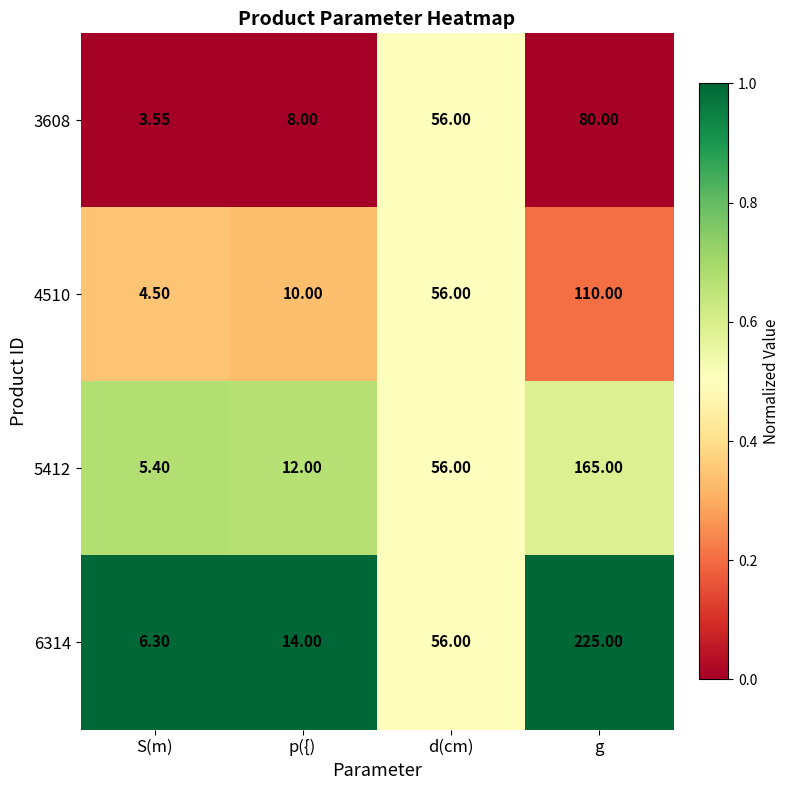

Between S(m) and d(cm), which series saw the biggest shift?

3608